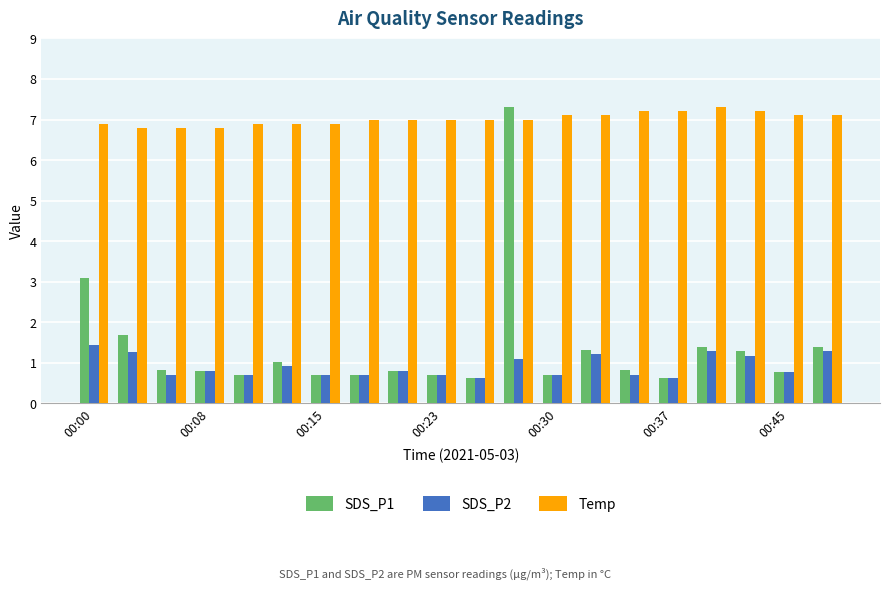

What is the maximum value for Temp?

7.3